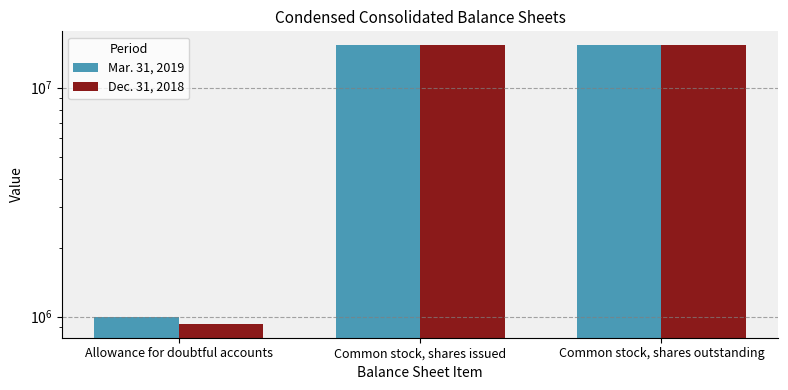

What is the sum of all Mar. 31, 2019 values?

31650187